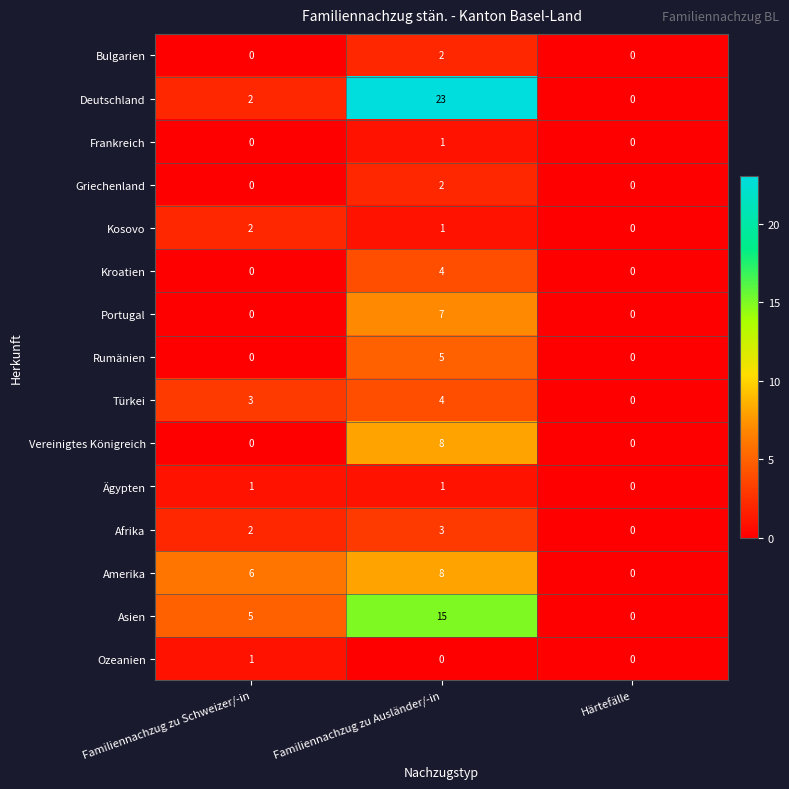

The Ägypten series shows 0 at Härtefälle. True or false?

True